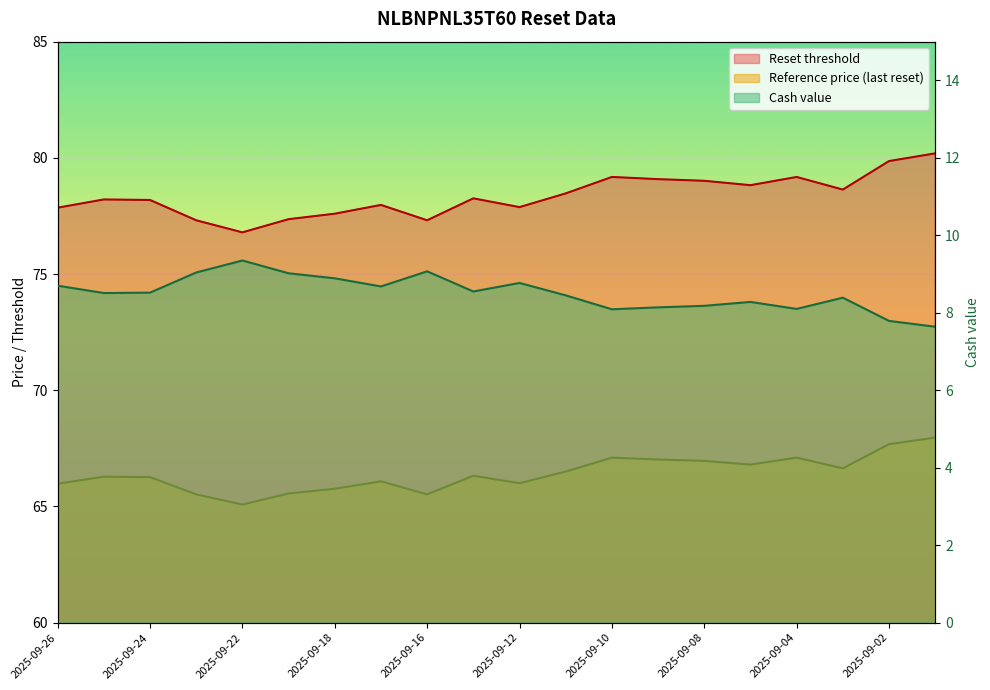

How many interior local valleys does the Reference price (last reset) series have?

5